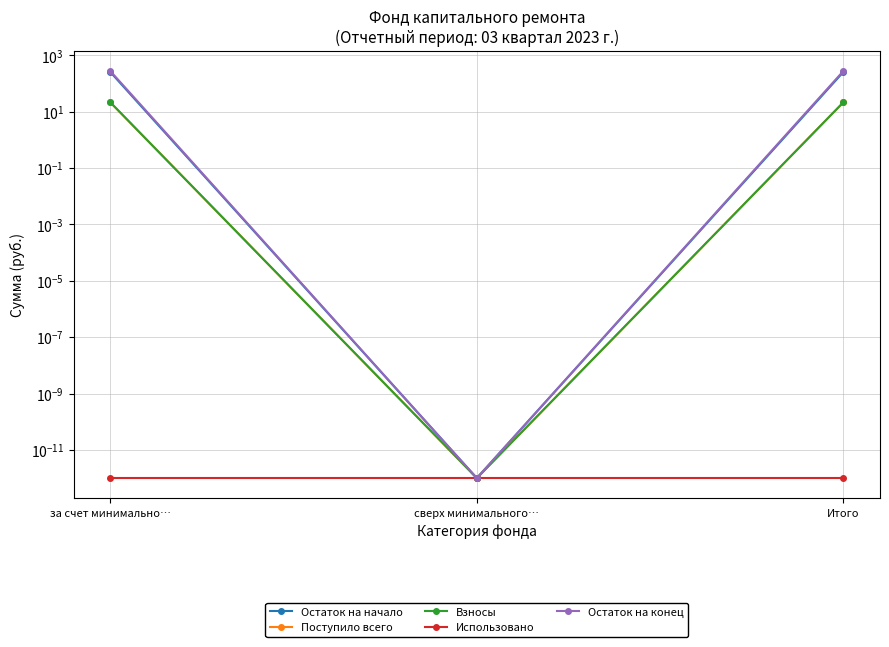

How many lines are shown in the chart?

5